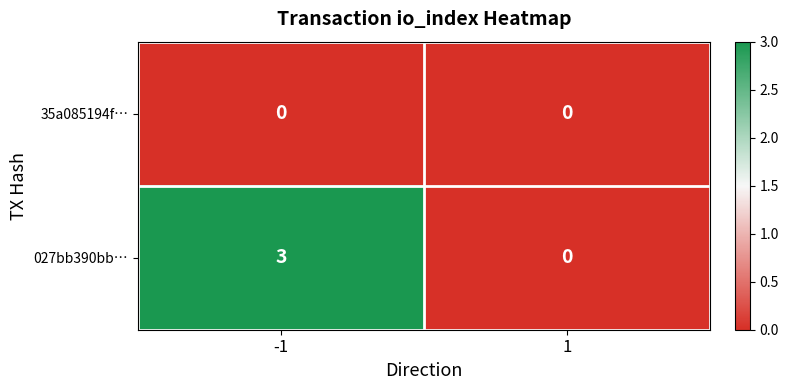

Rank the series by their maximum value, from lowest to highest.

35a085194f…, 027bb390bb…